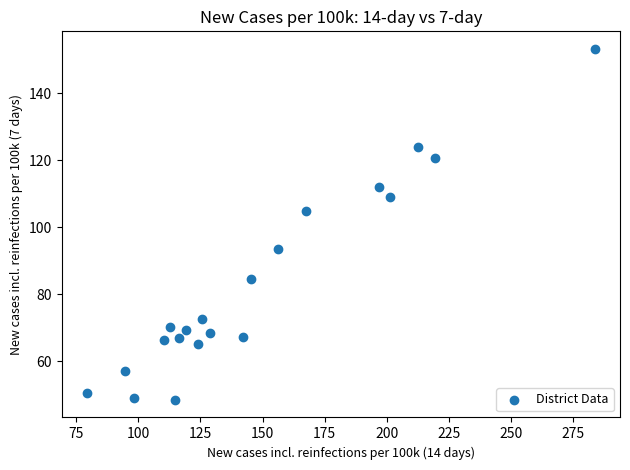

What is the range of X values (max minus min)?

204.4